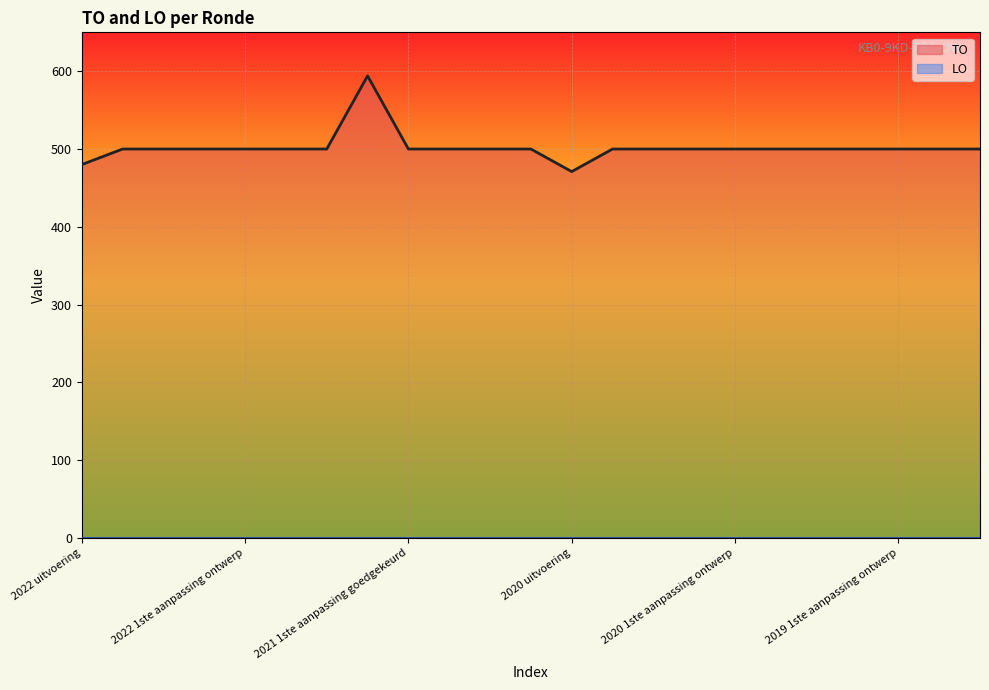

Count the number of values greater than 500.

1